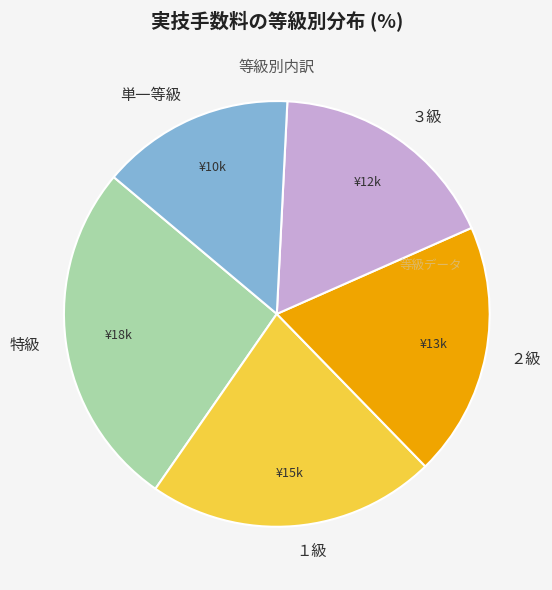

Combined, do 特級 and １級 account for over 50%?

No